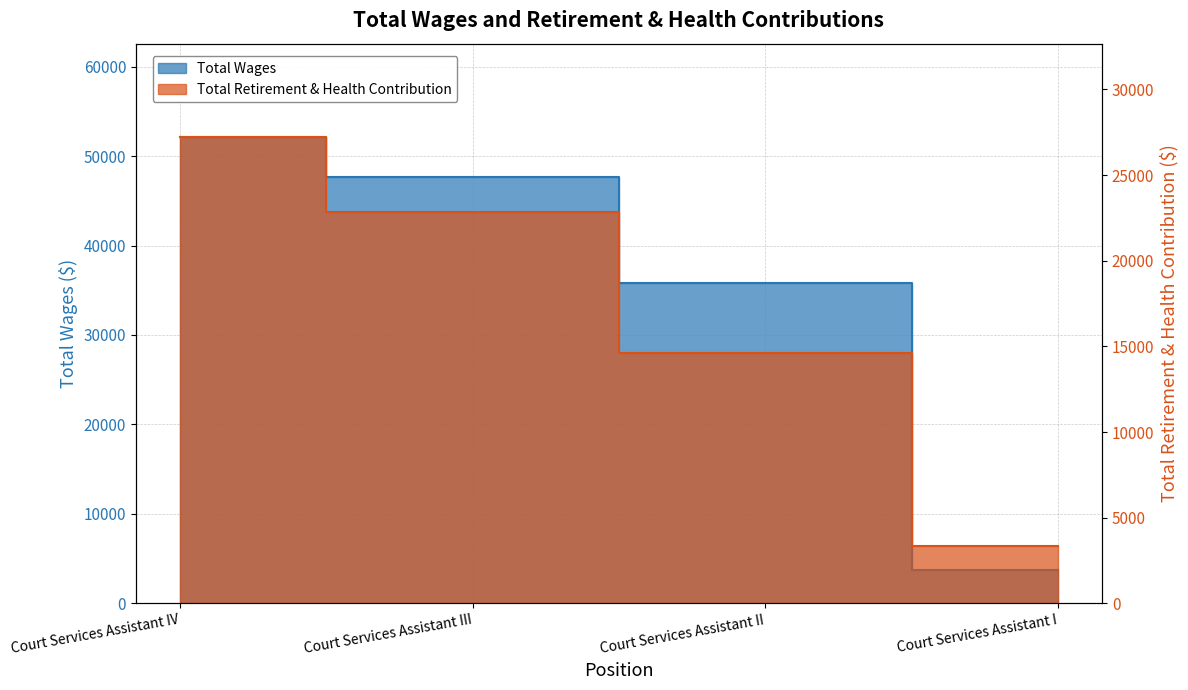

The value of Total Retirement & Health Contribution at Court Services Assistant II is 14594. True or false?

True